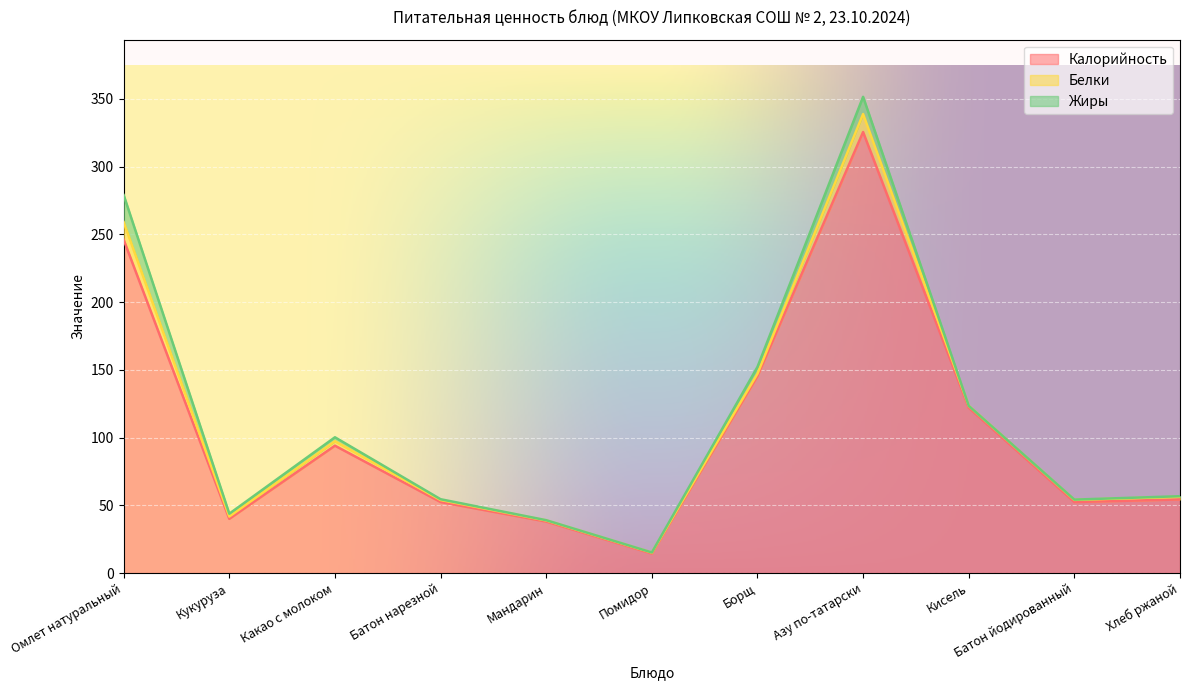

What is the label of the 5th point from the right?

Борщ